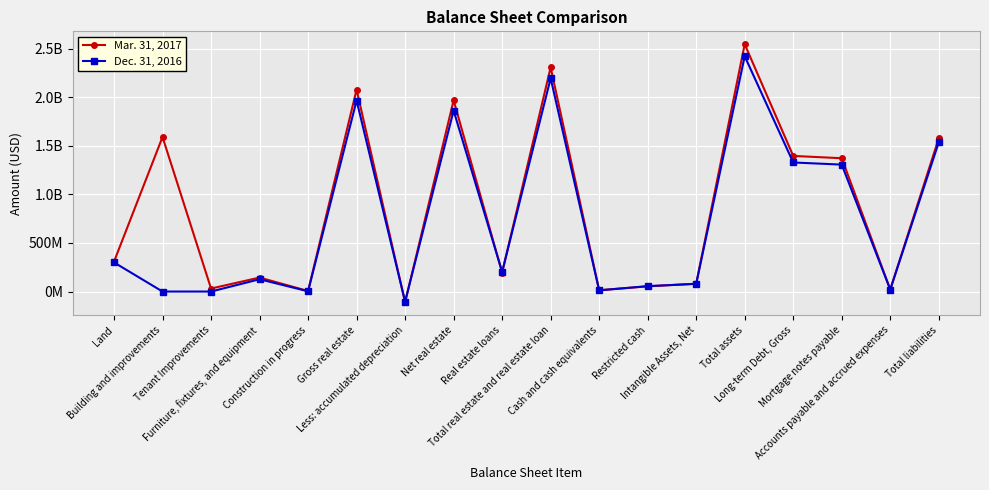

How many values in Dec. 31, 2016 are below zero?

1